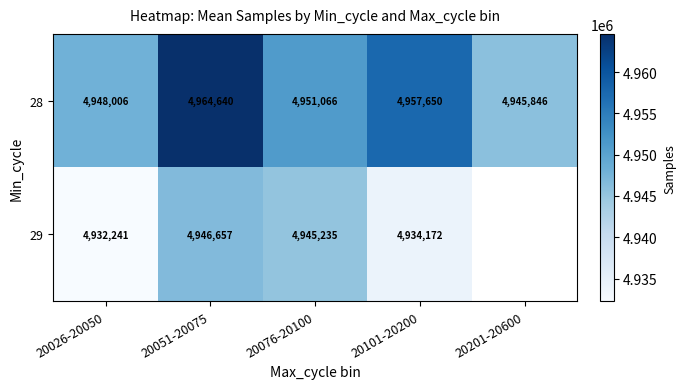

Which category has the highest value across all series?

20051-20075